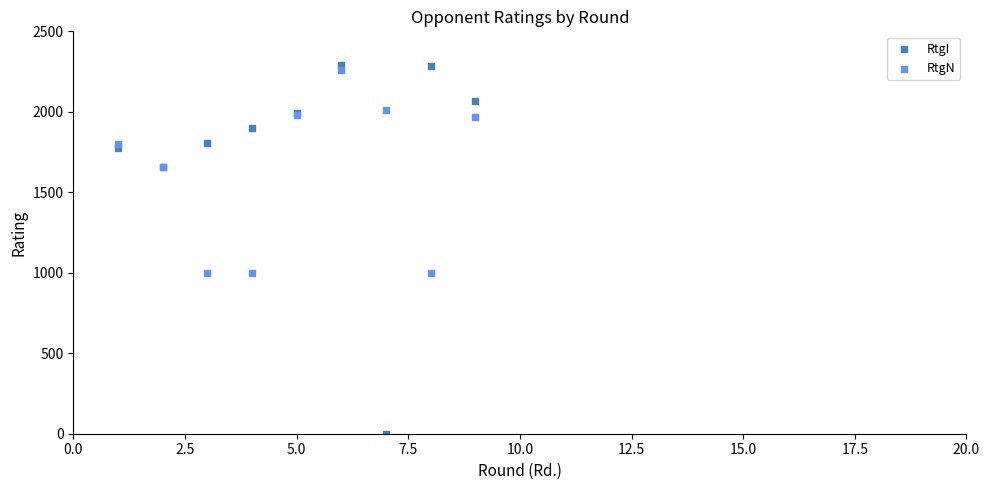

What are all the series names shown in the legend?

RtgI, RtgN